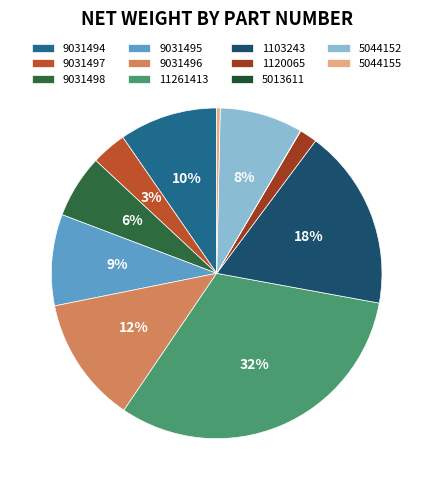

To the nearest percent, what is the average slice percentage?

9%